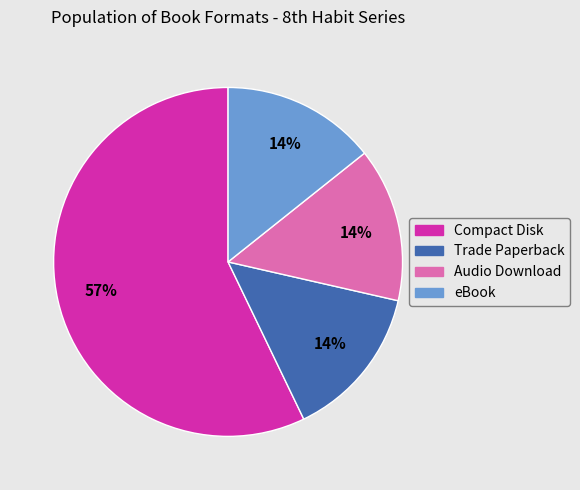

Approximately how many times larger is the value at Trade Paperback compared to Audio Download?

1.0